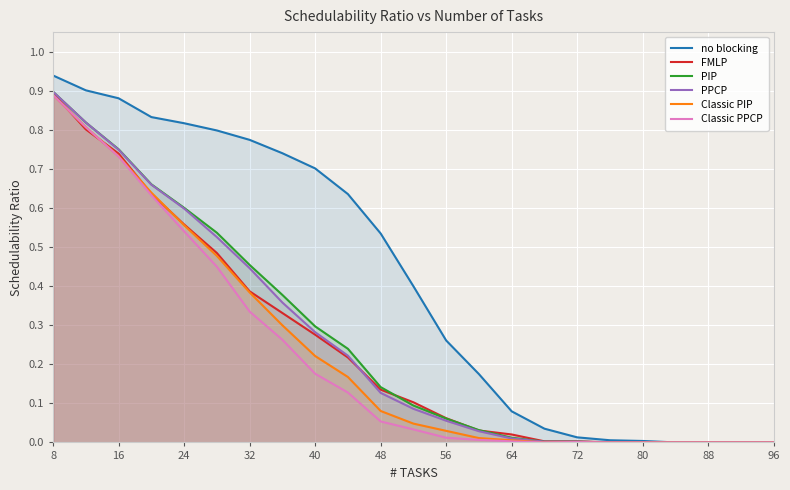

At which category is the sum across all series the highest?

8